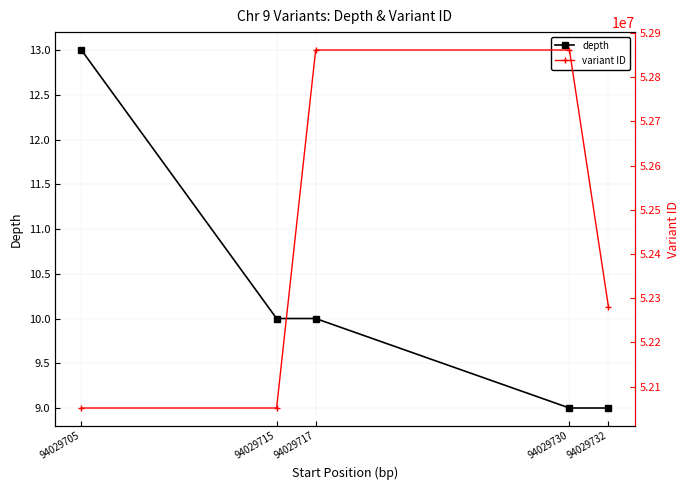

What is the sum of all variant ID values?

262106283